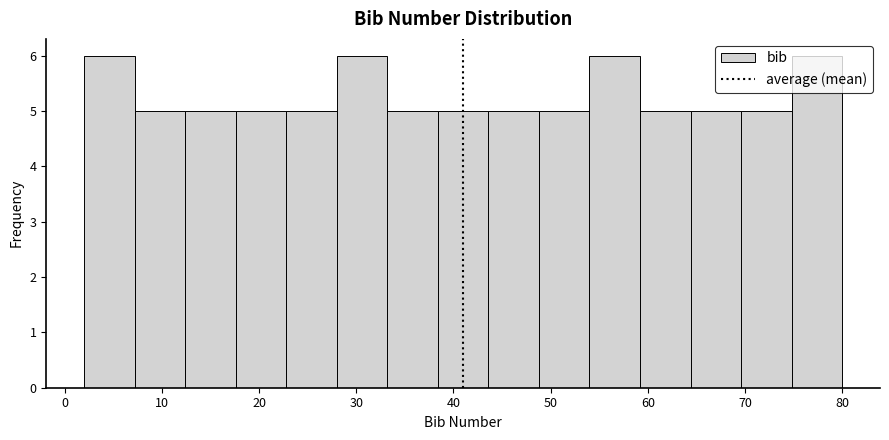

What is the height of the bar covering 38.4 to 43.6 on the x-axis? Neither the bar edges nor the heights are printed on the chart, so give them approximately, as read against the axes.

5